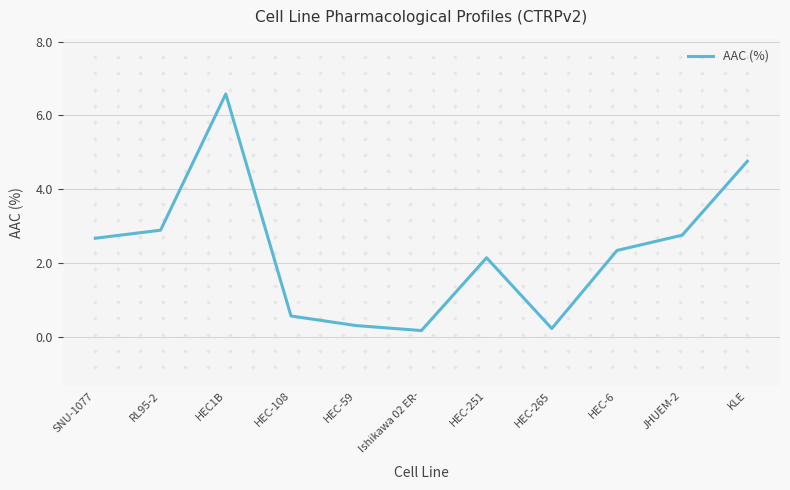

What is the average value?

2.3